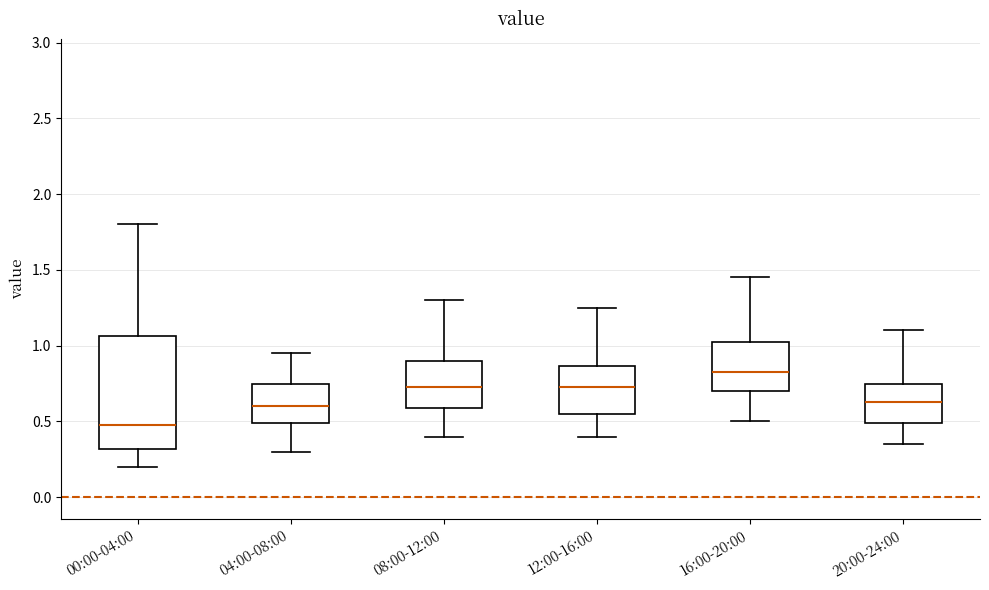

Reading left to right, transcribe this box plot: for each box, give where its median line is, the range the box spans, and where its two whiskers end, as read against the y-axis. The values are not printed on the chart, so give them approximately, as read against the axis.

00:00-04:00: median 0.50, box 0.30 to 1.05, whiskers 0.20 to 1.80
04:00-08:00: median 0.60, box 0.50 to 0.75, whiskers 0.30 to 0.95
08:00-12:00: median 0.75, box 0.60 to 0.90, whiskers 0.40 to 1.30
12:00-16:00: median 0.75, box 0.55 to 0.85, whiskers 0.40 to 1.25
16:00-20:00: median 0.85, box 0.70 to 1.05, whiskers 0.50 to 1.45
20:00-24:00: median 0.65, box 0.50 to 0.75, whiskers 0.35 to 1.10